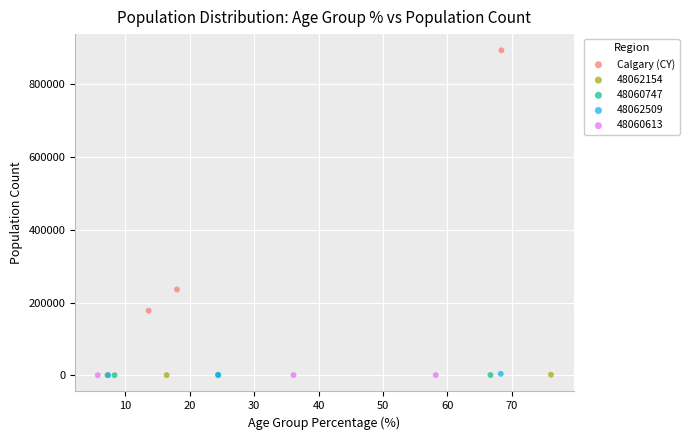

Which series reaches the maximum Y coordinate?

Calgary (CY)